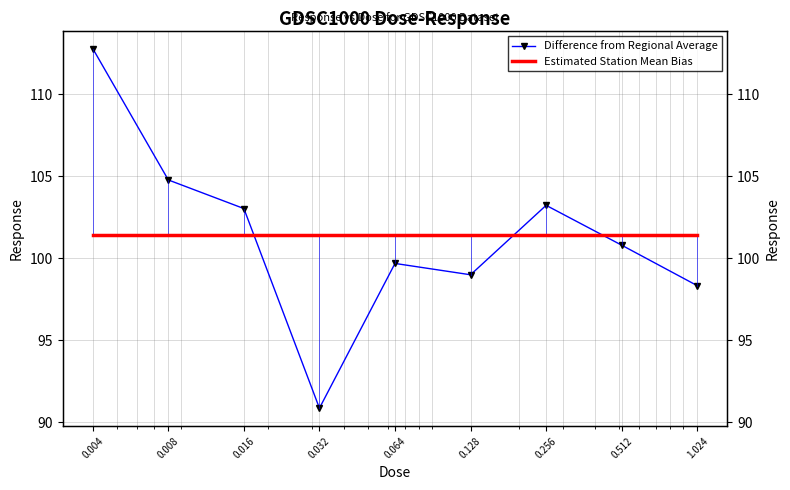

What is the sum of all values?

912.4